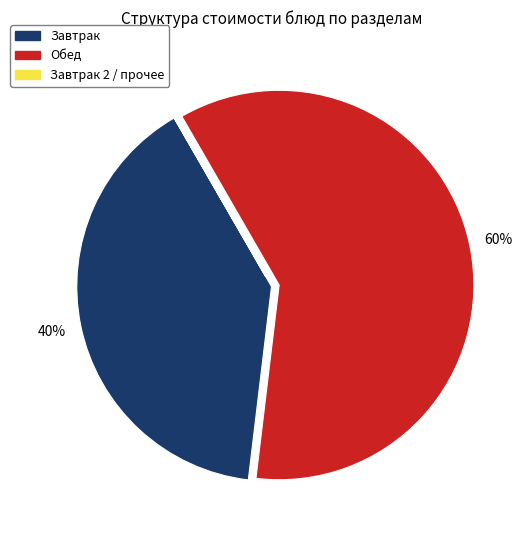

Does any single category account for the majority?

Yes